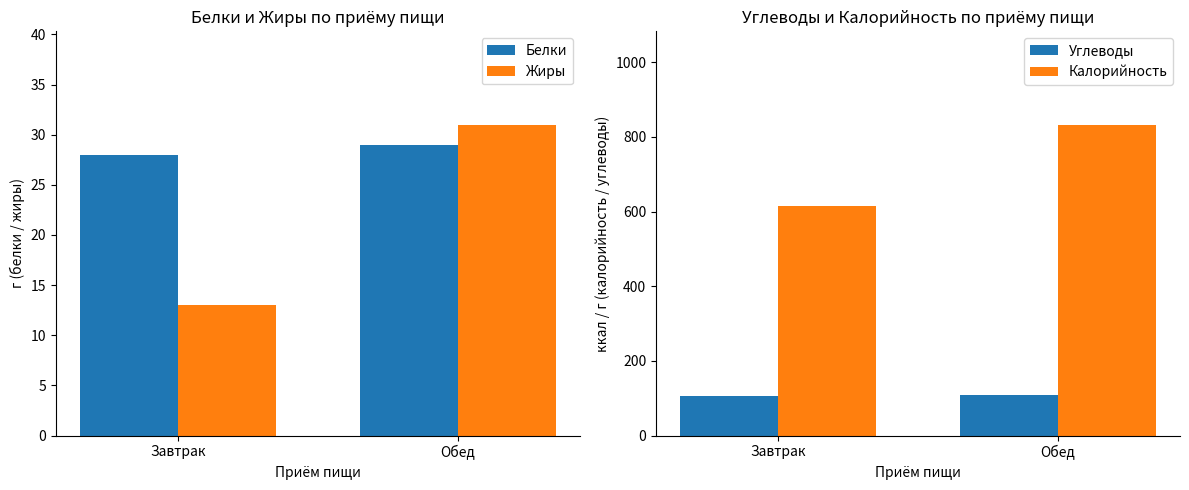

Rank the categories by Жиры value from lowest to highest.

Завтрак, Обед